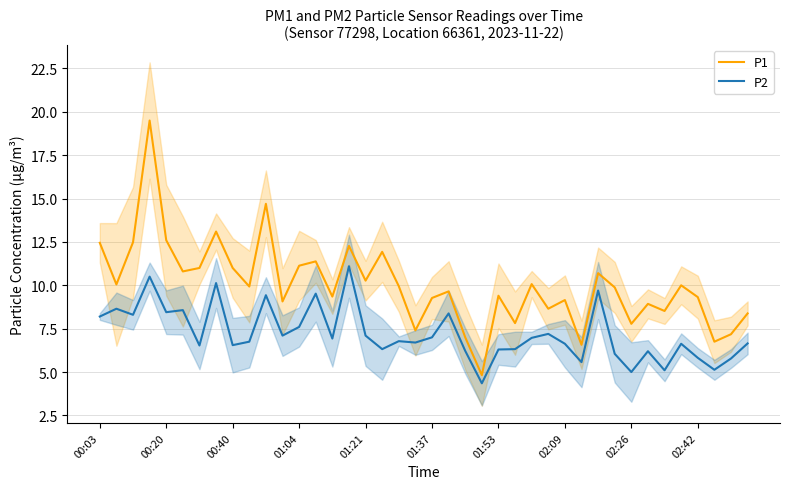

True or false: P2 and P1 cross at least once.

False